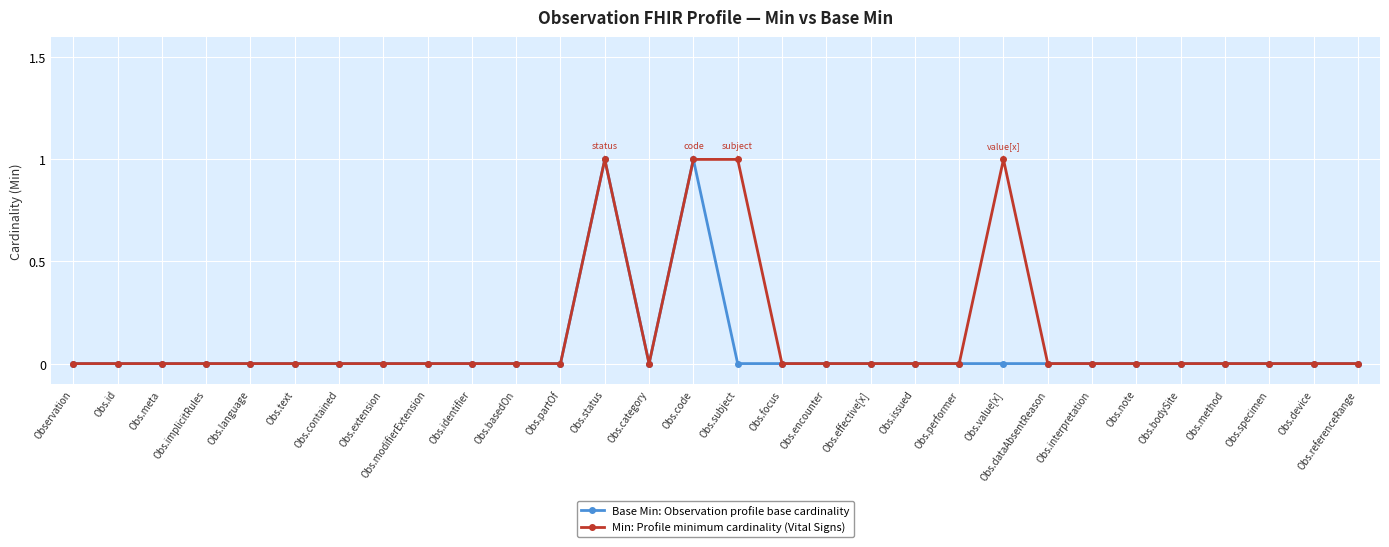

The Base Min: Observation profile base cardinality series shows 1 at Obs.extension. True or false?

False